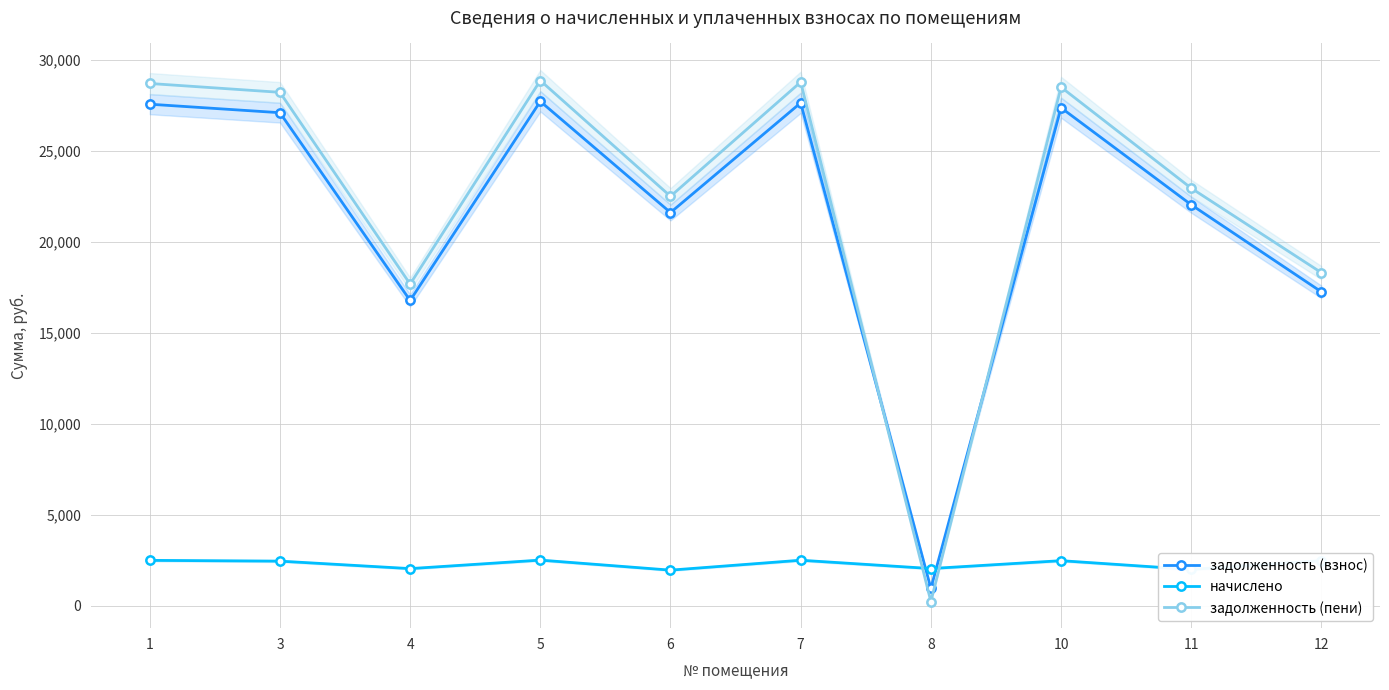

What is the minimum value for задолженность (взнос)?

948.4